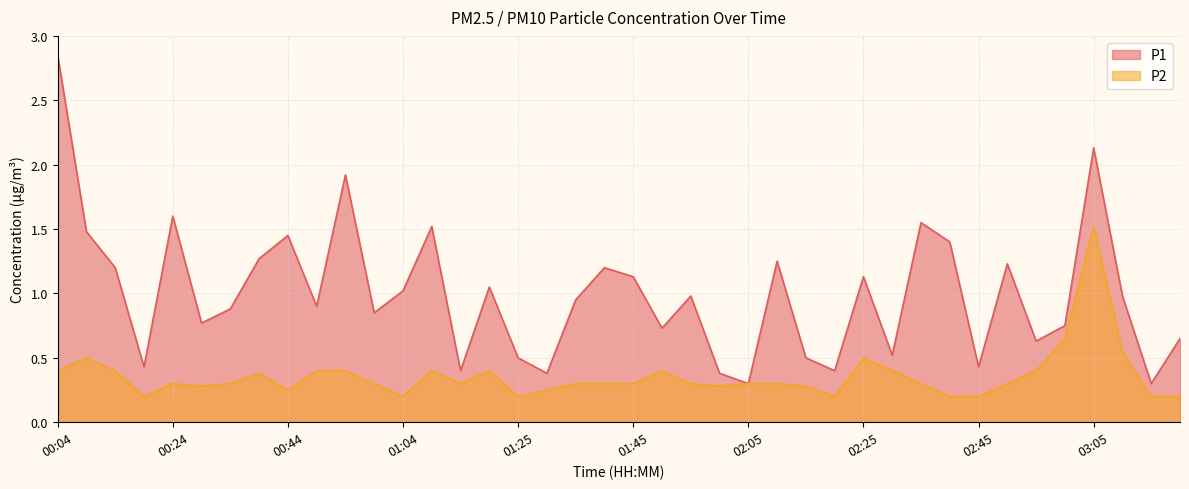

At which label does P1 reach its peak?

00:04